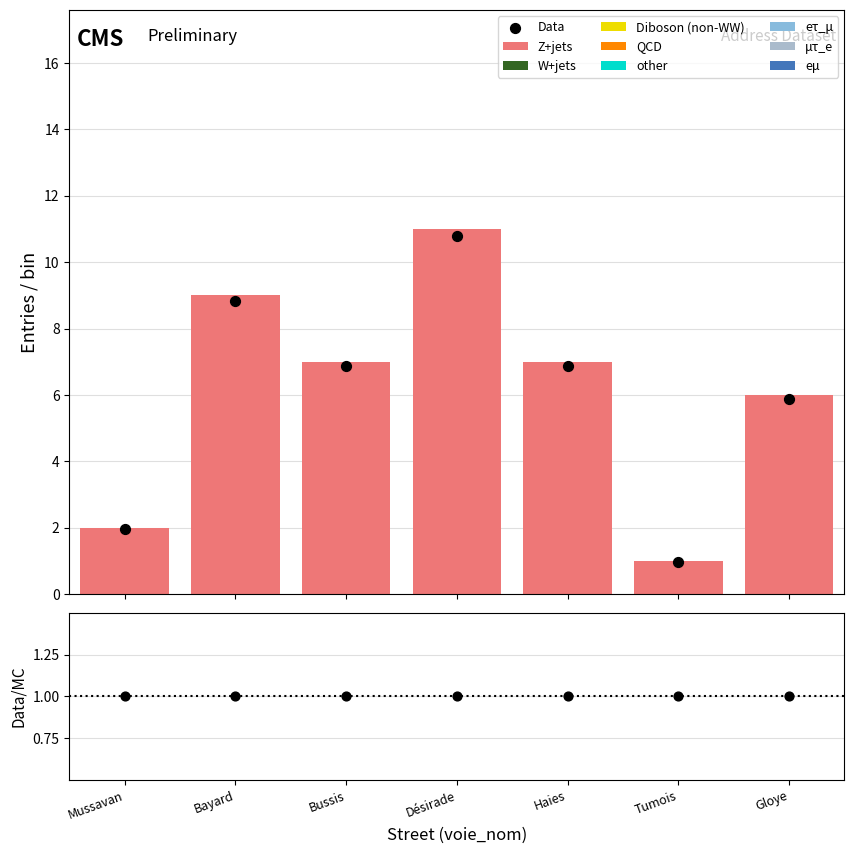

Which series has the largest total across all categories?

Z+jets